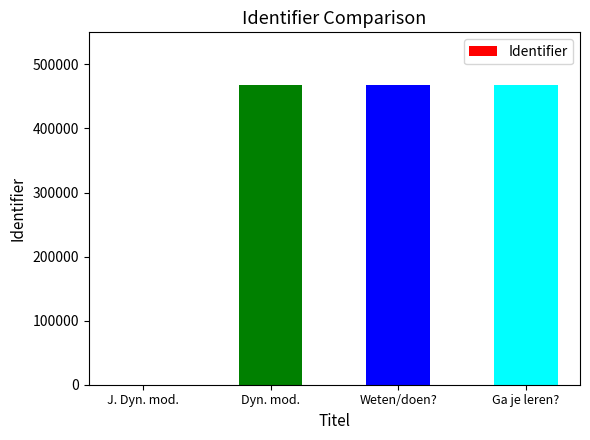

Reading left to right, transcribe all the data shown in this chart.

J. Dyn. mod.=0	Dyn. mod.=467237	Weten/doen?=467238	Ga je leren?=467241